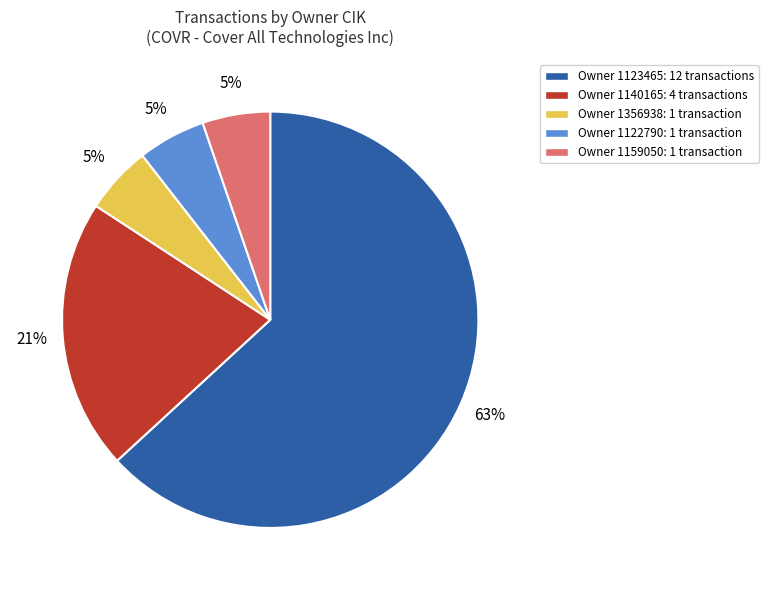

To the nearest percent, what is the average slice percentage?

20%